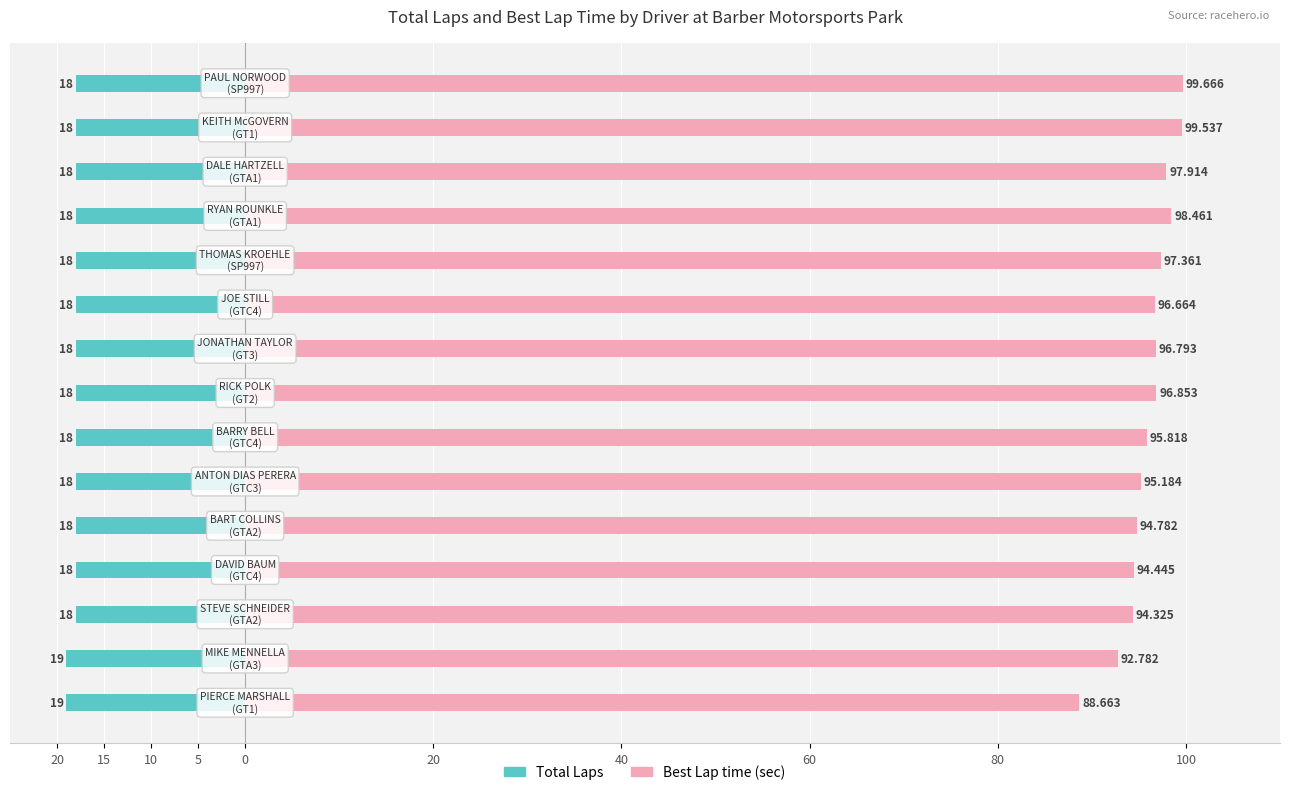

Reading left to right, transcribe all the data shown in this chart.

Total Laps: -19.0	-19.0	-18.0	-18.0	-18.0	-18.0	-18.0	-18.0	-18.0	-18.0	-18.0	-18.0	-18.0	-18.0	-18.0
Best Lap time: 88.7	92.8	94.3	94.4	94.8	95.2	95.8	96.9	96.8	96.7	97.4	98.5	97.9	99.5	99.7